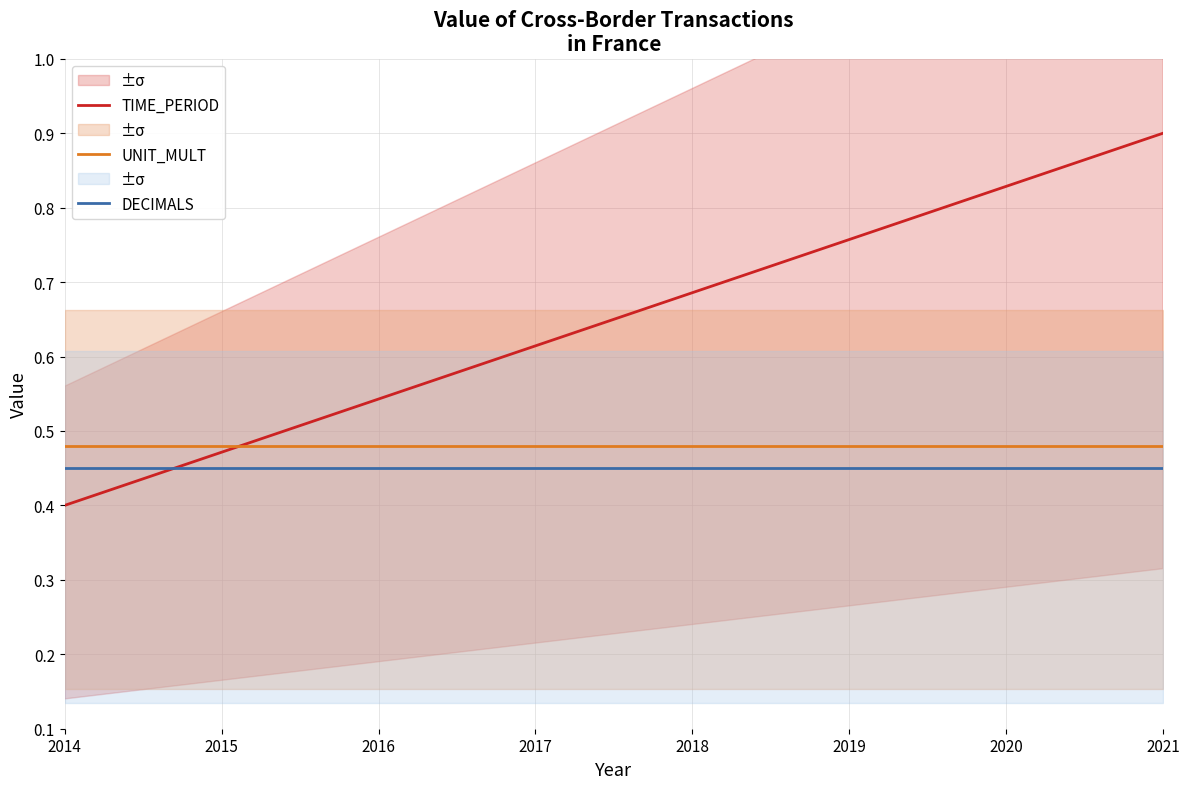

What is the highest value of the TIME_PERIOD series?

0.9